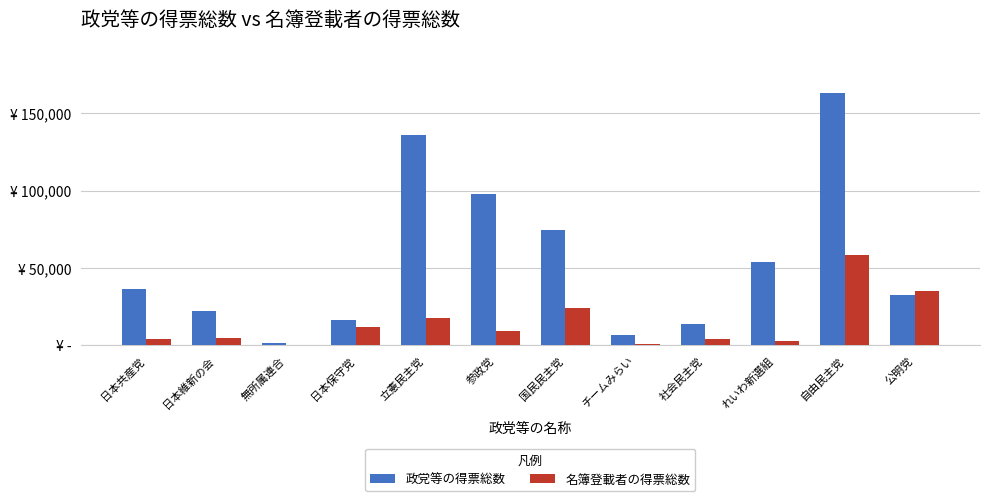

Between 日本保守党 and れいわ新選組, which series saw the biggest shift?

政党等の得票総数